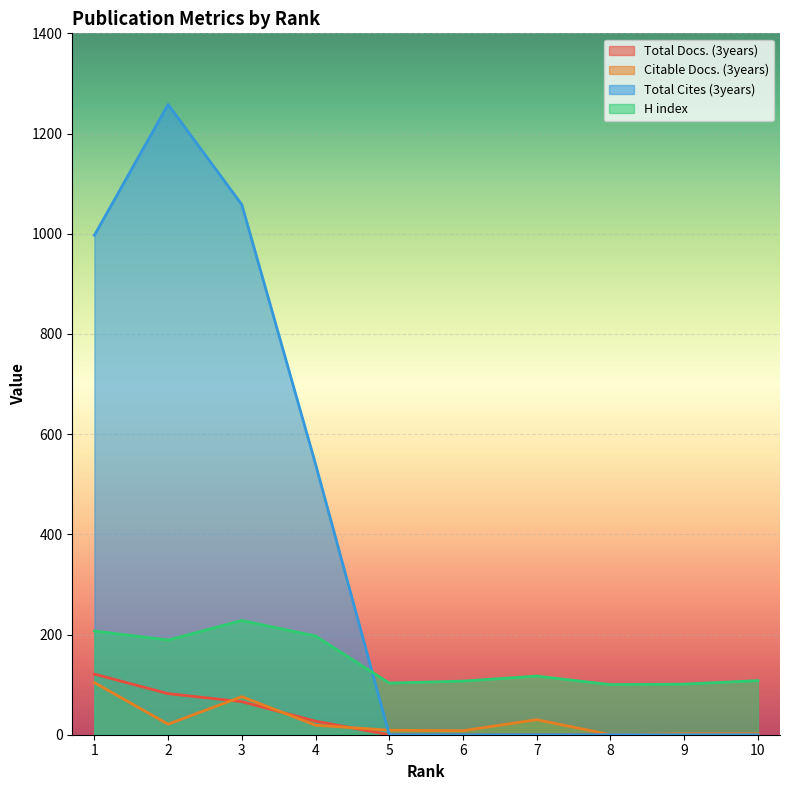

Reading left to right, transcribe all the data shown in this chart.

Total Docs. (3years): 121	82	66	27	0	0	0	0	0	0
Citable Docs. (3years): 104	21	76	19	9	8	30	0	2	2
Total Cites (3years): 997	1258	1058	540	0	0	0	0	0	0
H index: 207	189	228	197	103	107	117	100	101	108